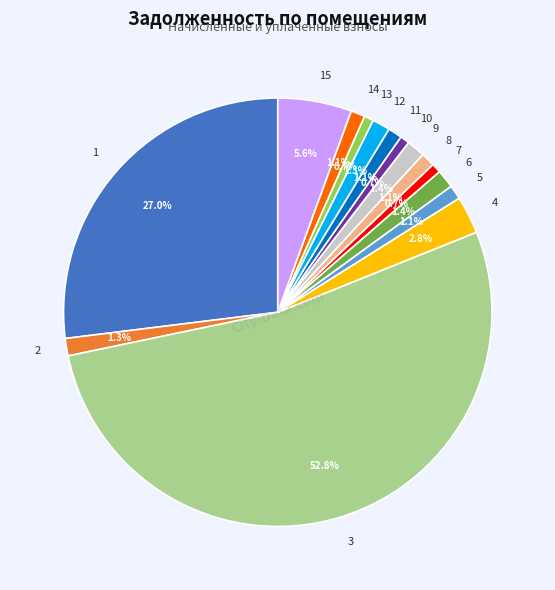

Which category accounts for the majority?

3